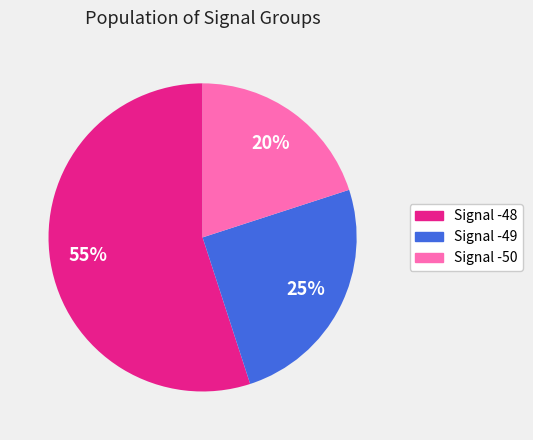

Is there any slice that represents more than half of the pie?

Yes